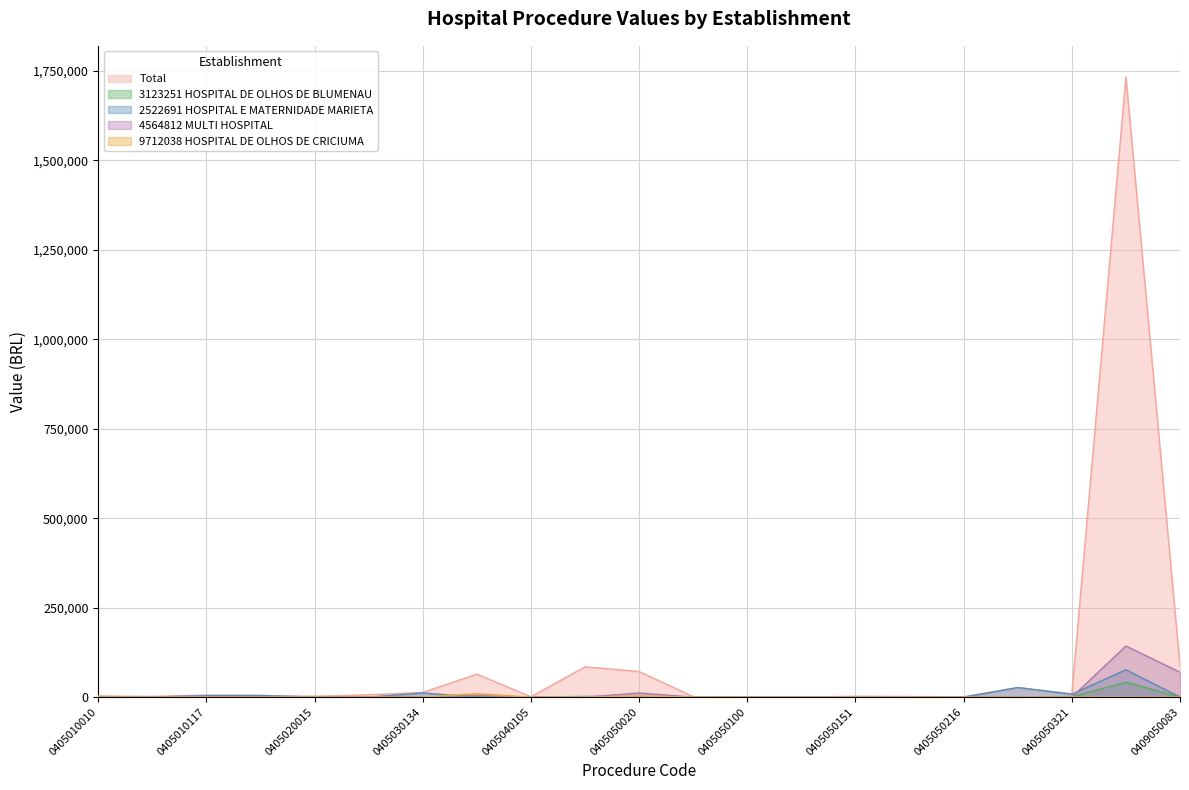

What is the difference between the maximum and minimum values in the 2522691 HOSPITAL E MATERNIDADE MARIETA series?

76388.4